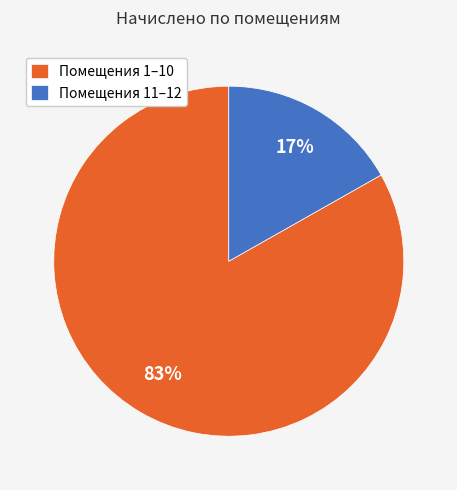

Combined, do Помещения 11–12 and Помещения 1–10 account for over 50%?

Yes